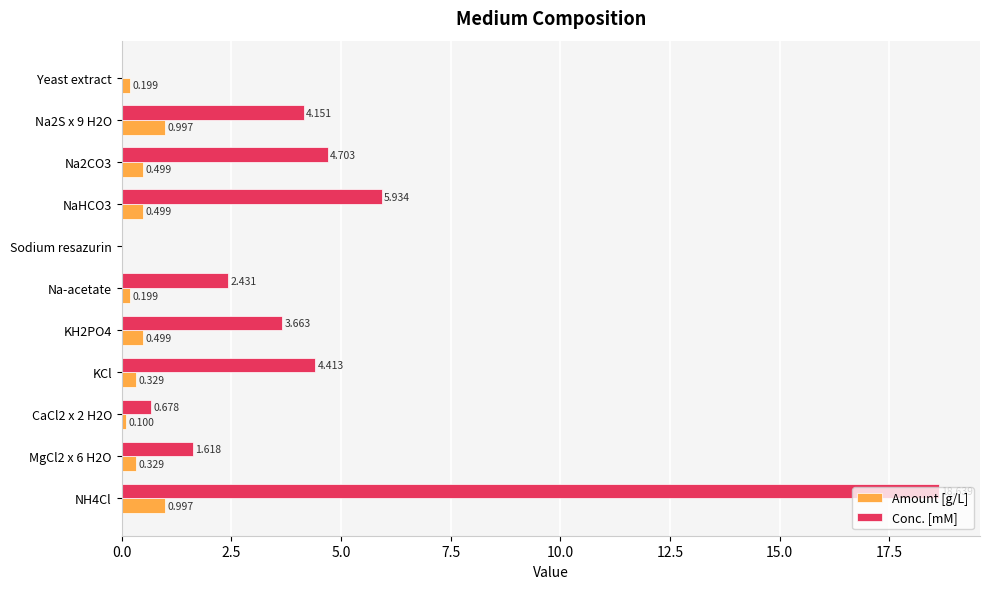

Where is Amount [g/L] nearest to the value 0?

Sodium resazurin